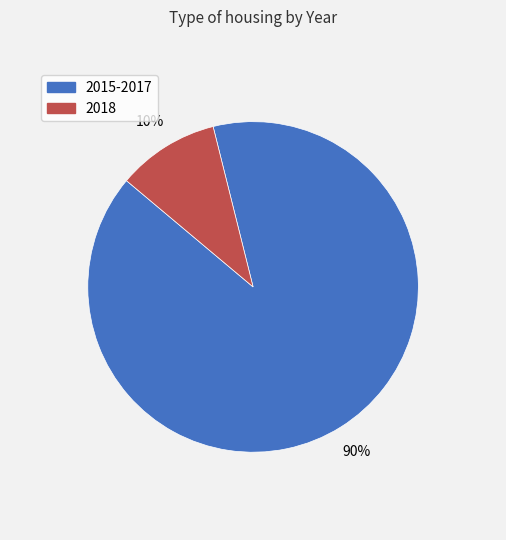

Does any single category account for the majority?

Yes